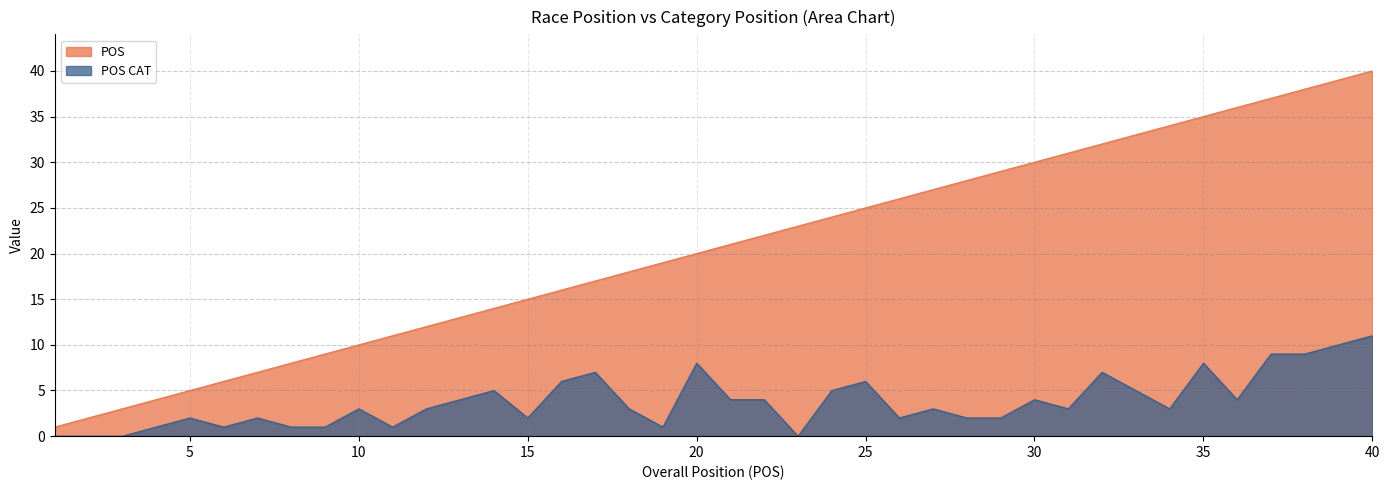

Between 4 and 33, which series saw the biggest shift?

POS